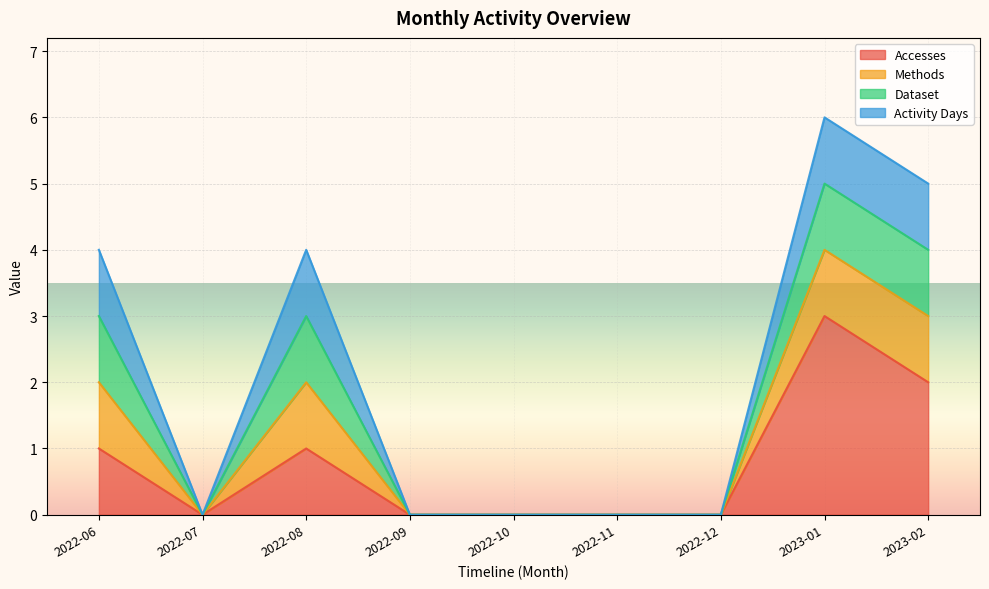

Which has a higher value, 2023-02 or 2022-12?

2023-02